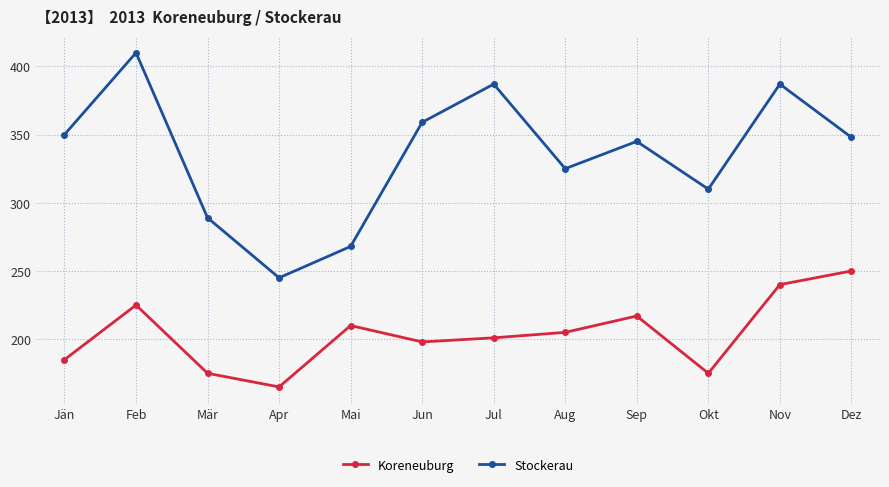

What position from the right is Dez?

1